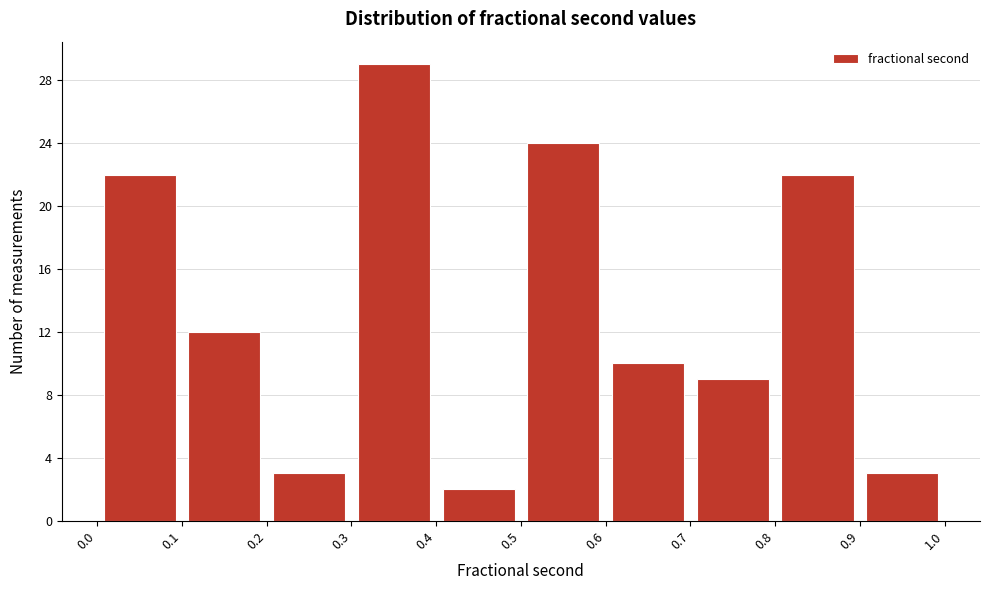

Over which range of the x-axis is the bar tallest?

0.3 to 0.4